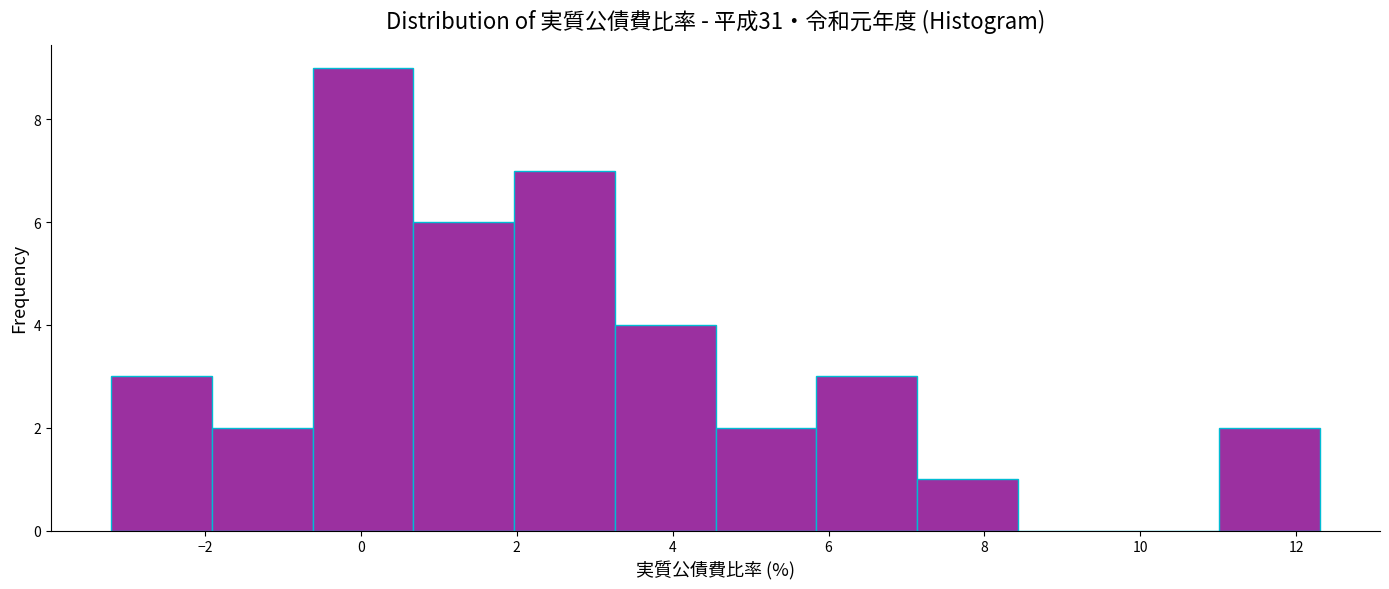

What is the height of the bar covering 4.6 to 5.8 on the x-axis? Neither the bar edges nor the heights are printed on the chart, so give them approximately, as read against the axes.

2